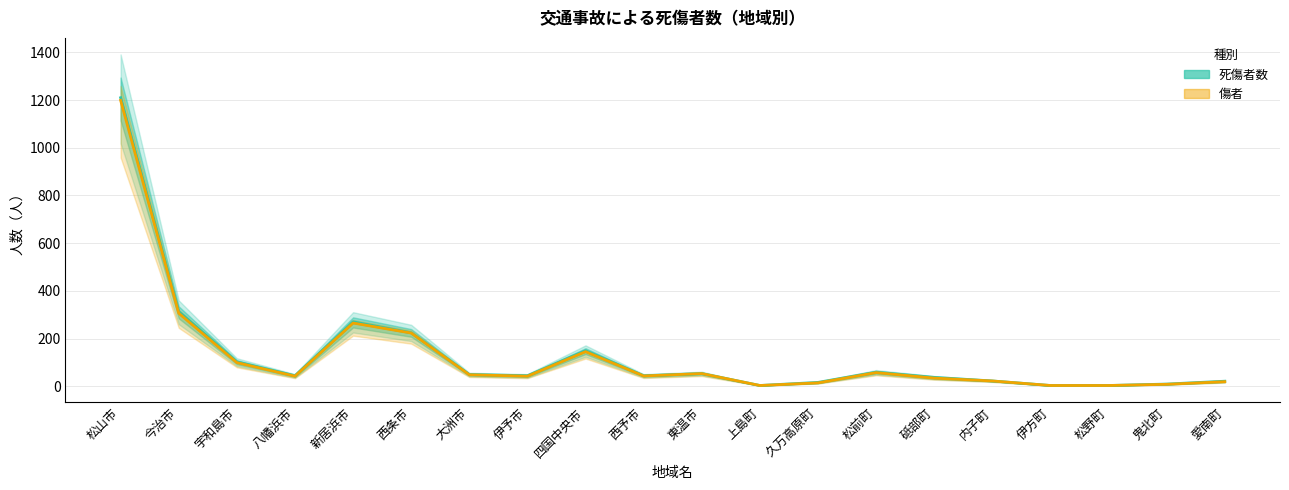

True or false: 傷者 and 死傷者数 intersect in this chart.

False